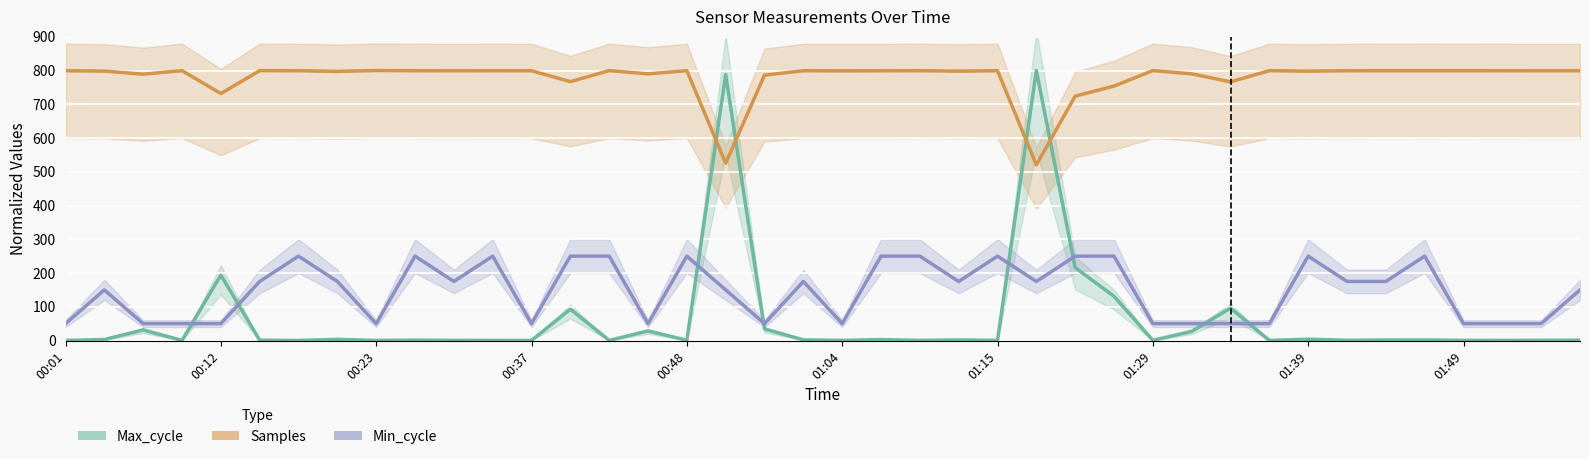

Count the number of data series in this chart.

3